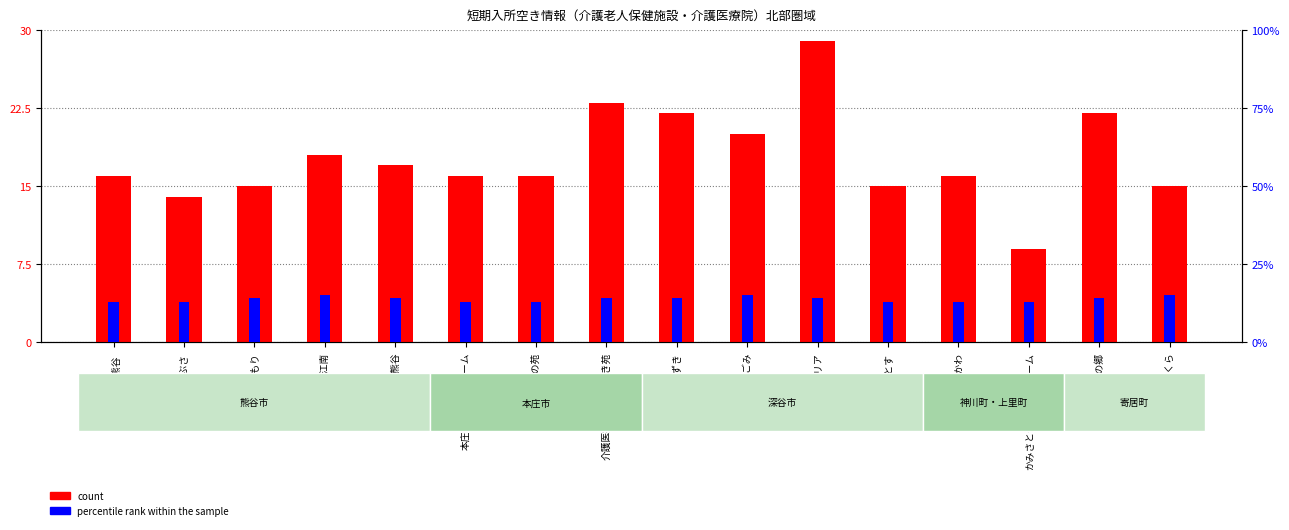

Reading left to right, list all the values displayed in this chart.

count: 16	14	15	18	17	16	16	23	22	20	29	15	16	9	22	15
percentile rank within the sample: 13	13	14	15	14	13	13	14	14	15	14	13	13	13	14	15